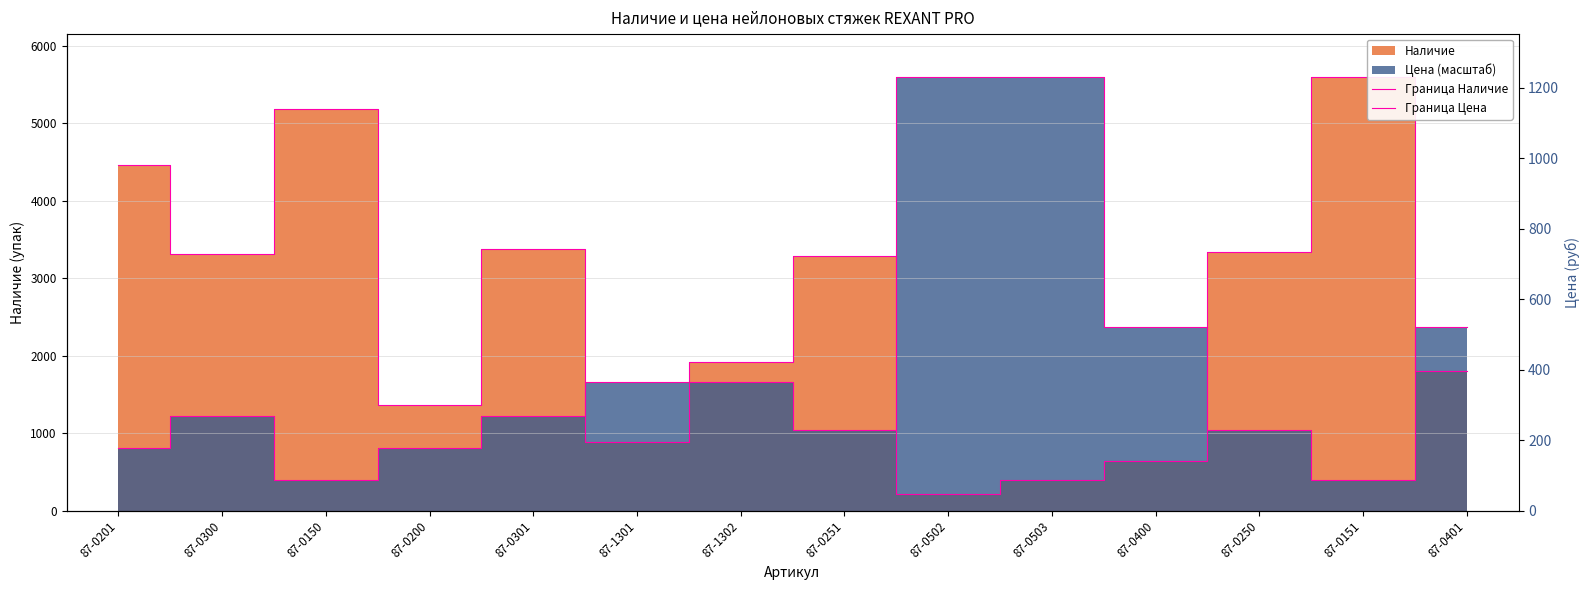

What is the difference between the Граница Цена values at 87-0301 and 87-0151?

822.2